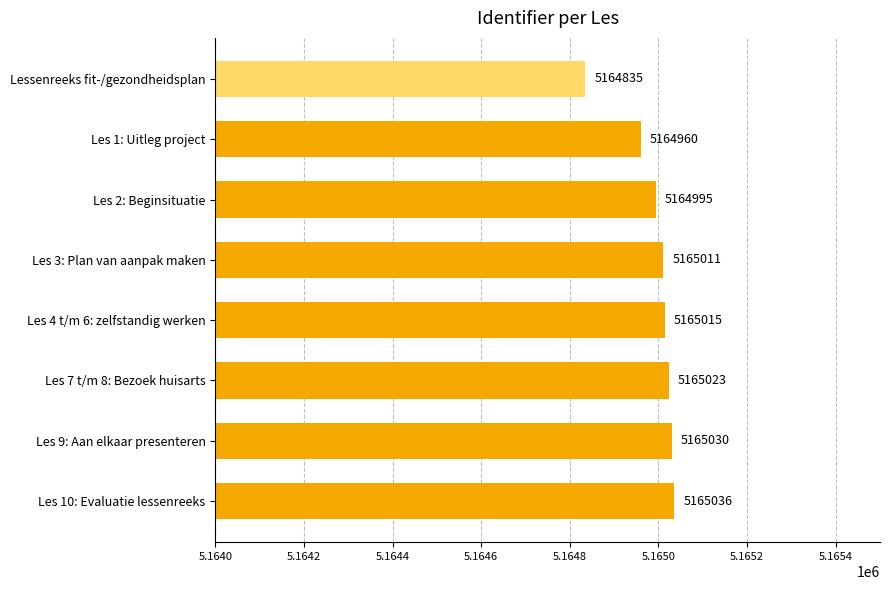

What is the average value?

5164988